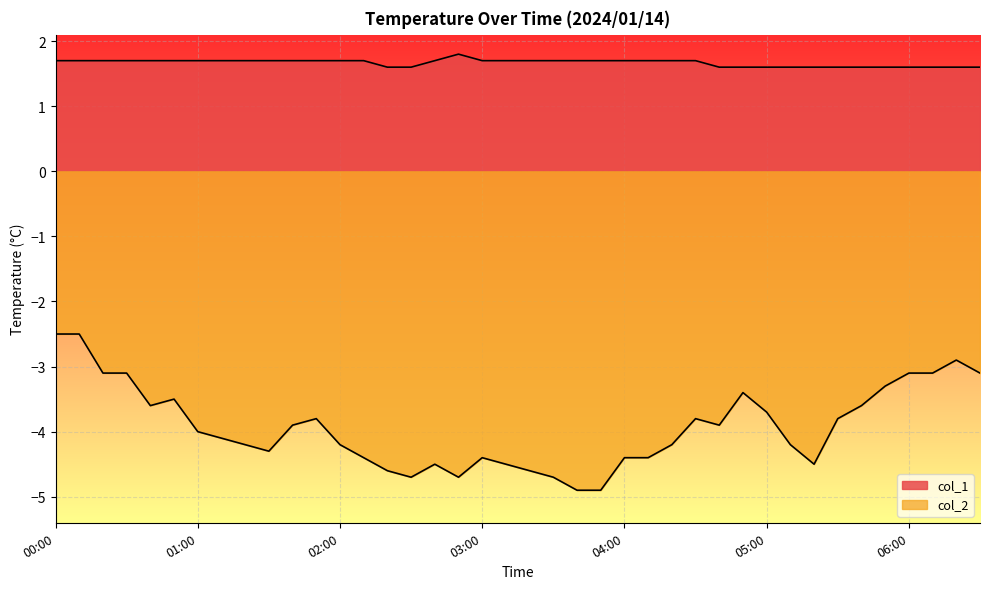

Does the chart display data point markers on the line(s)?

No